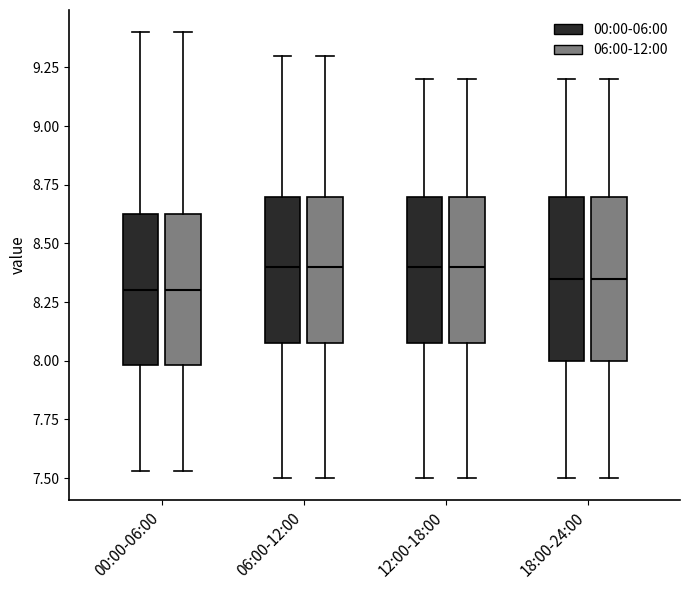

Where does the median line of the box for 06:00-12:00 (06:00-12:00) sit on the y-axis? The values are not printed on the chart, so give them approximately, as read against the axis.

8.40